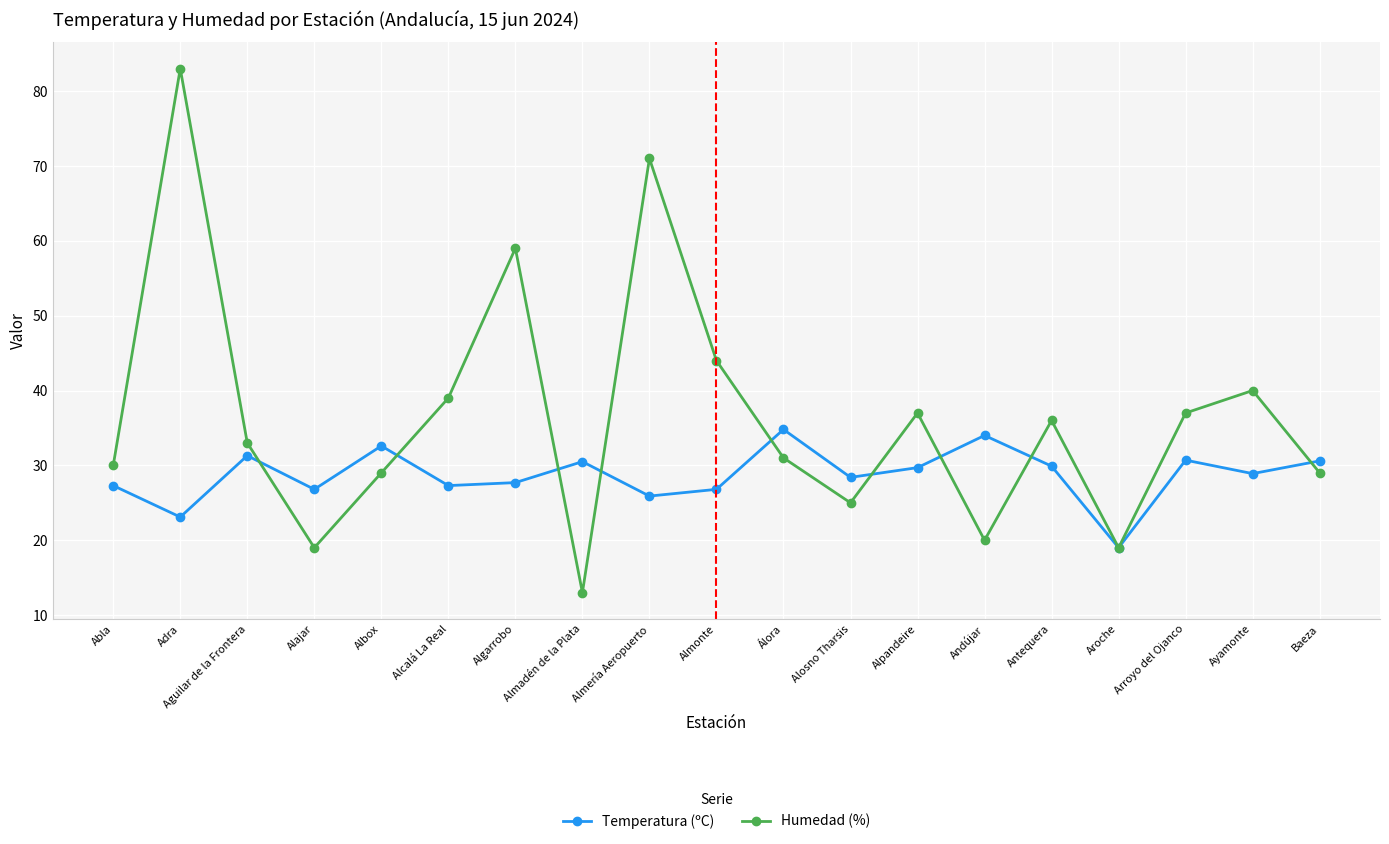

Count the number of categories in the chart.

19